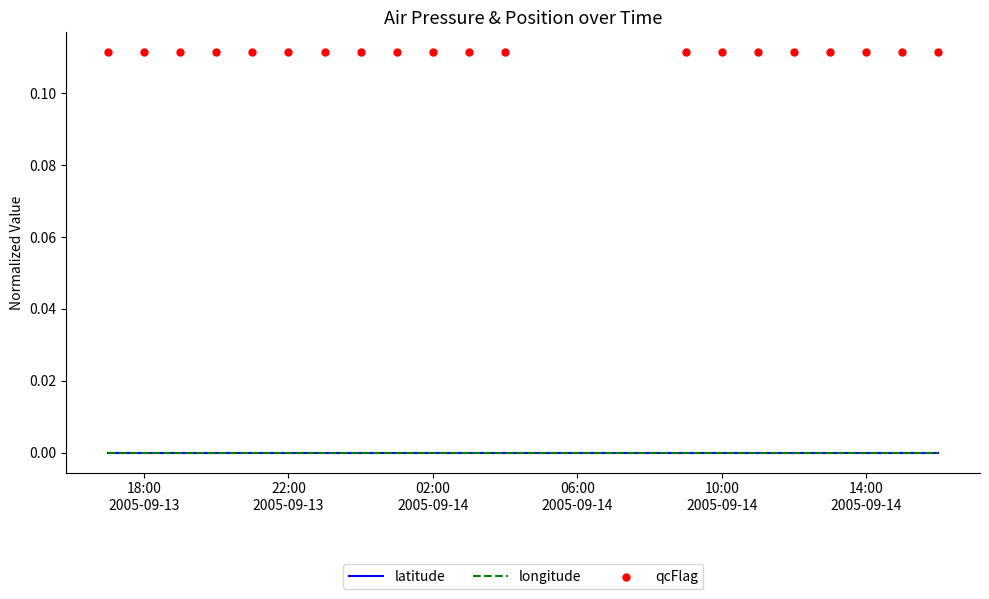

At which category is the sum across all series the highest?

18:00
2005-09-13